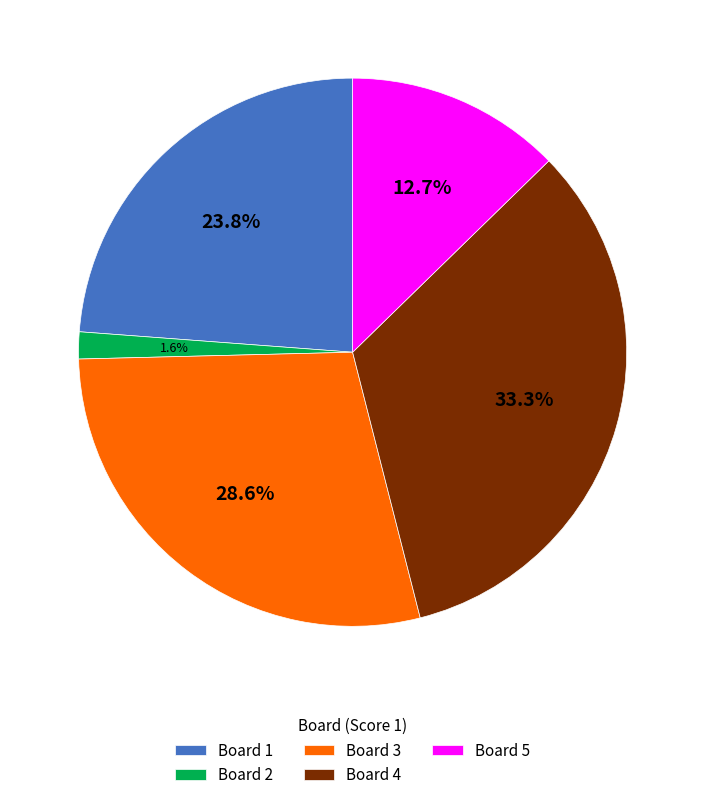

The Board 2 slice represents 15% of the pie. True or false?

False